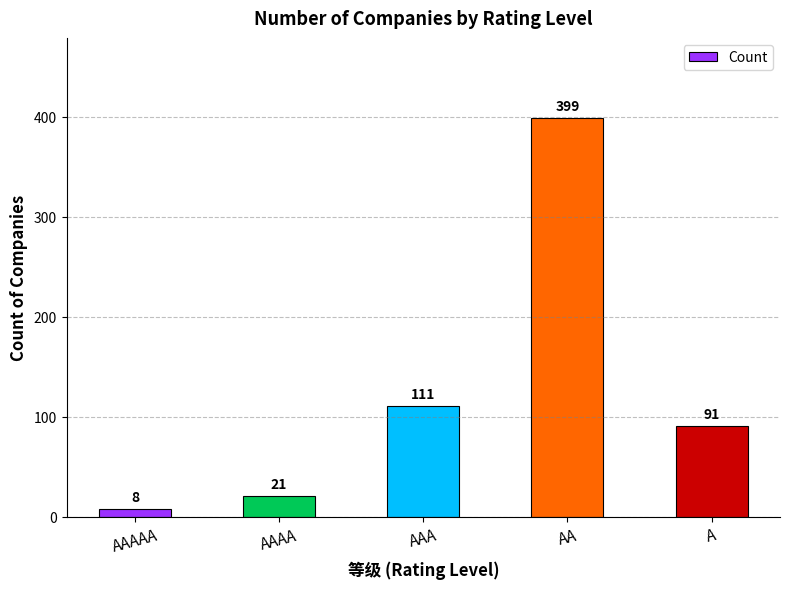

What is the sum of all values?

630